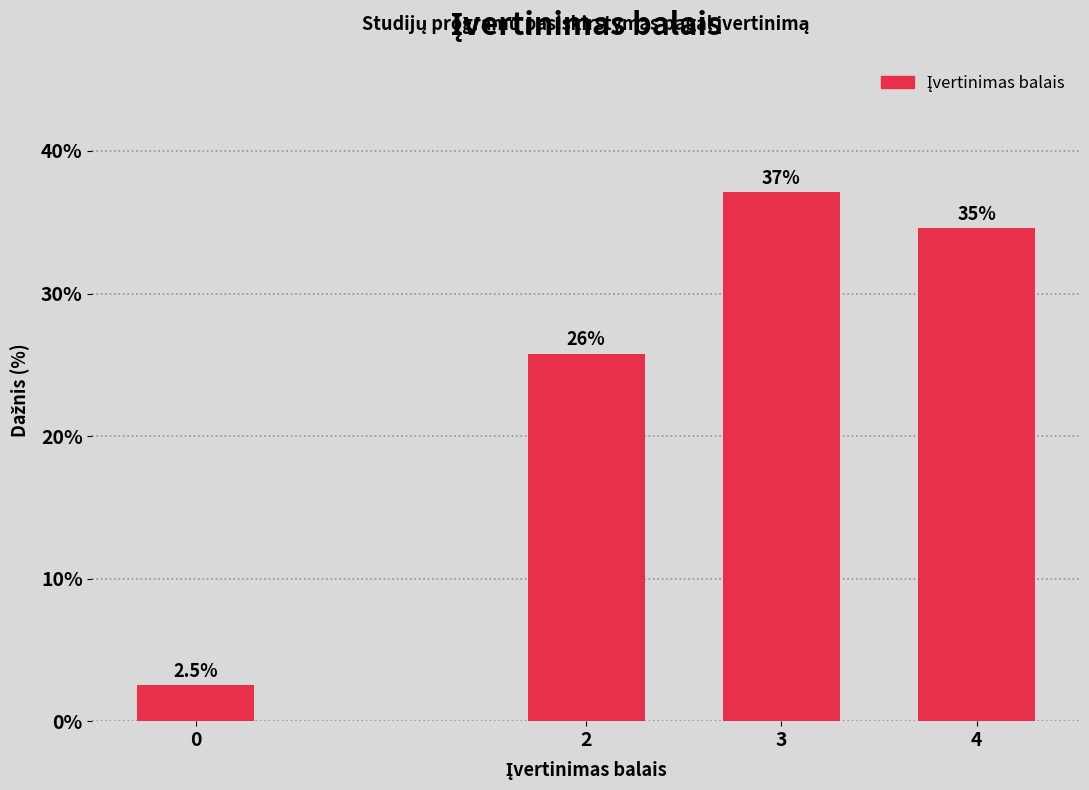

Reading left to right, list all the values displayed in this chart.

2.5	25.8	37.1	34.6